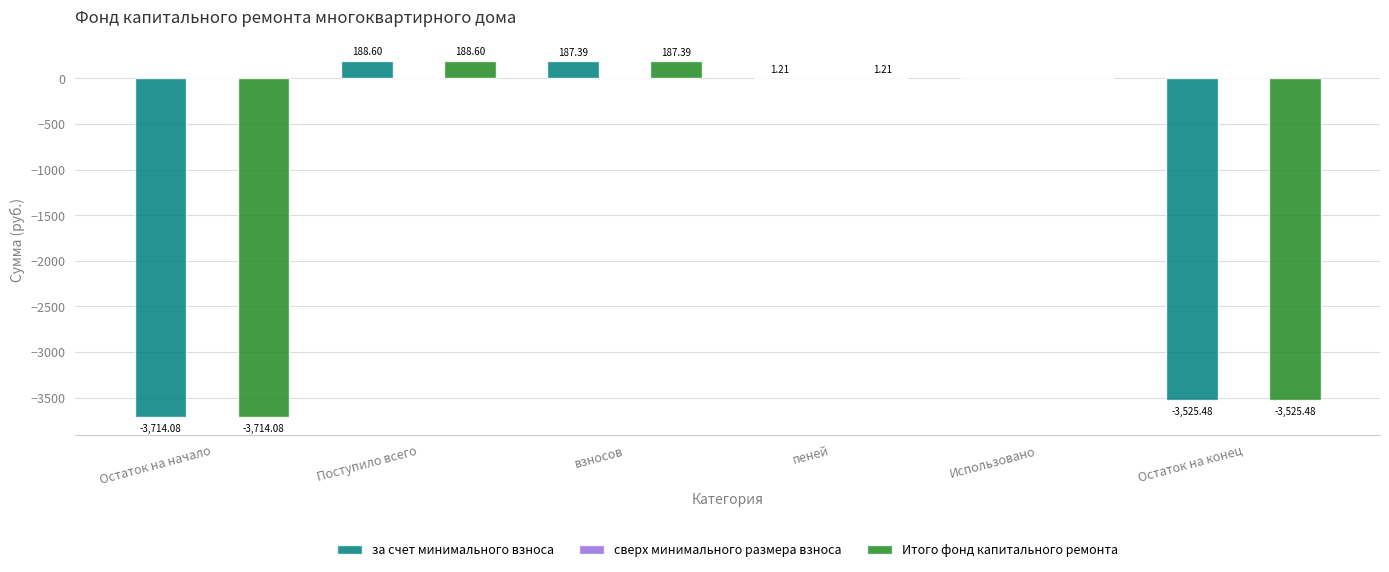

What is the sum of the Итого фонд капитального ремонта values at пеней and взносов?

188.6